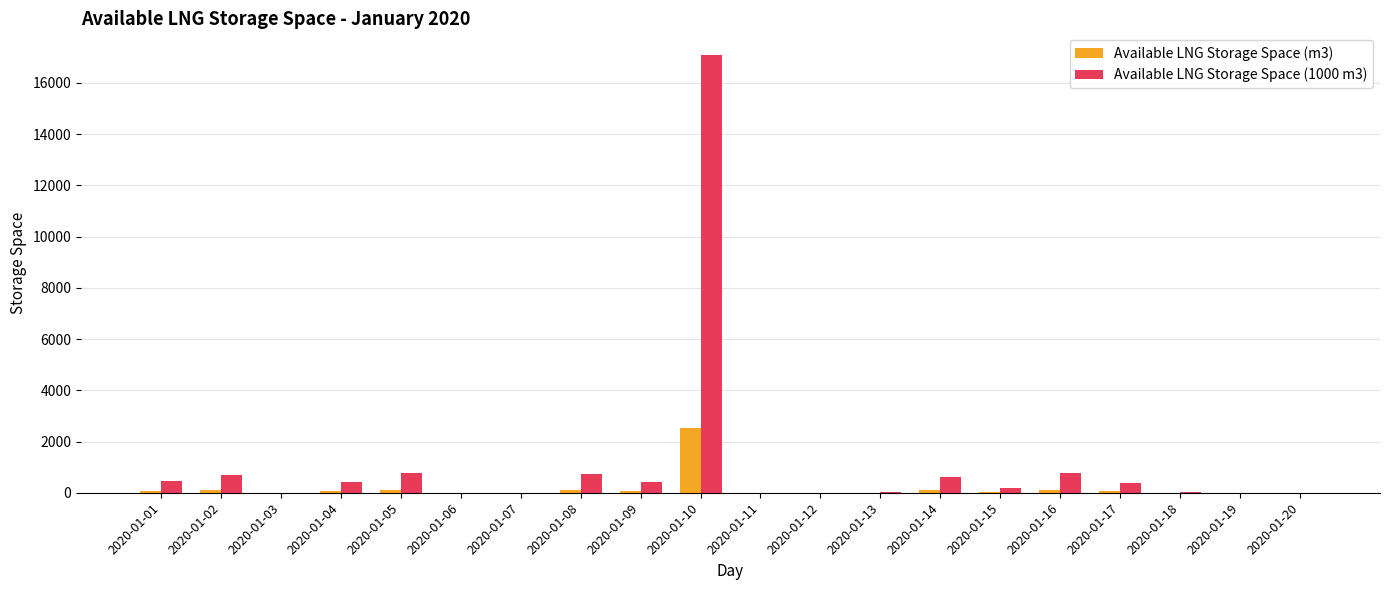

Is the value of Available LNG Storage Space (1000 m3) at 2020-01-04 greater than the value of Available LNG Storage Space (m3) at 2020-01-16?

Yes